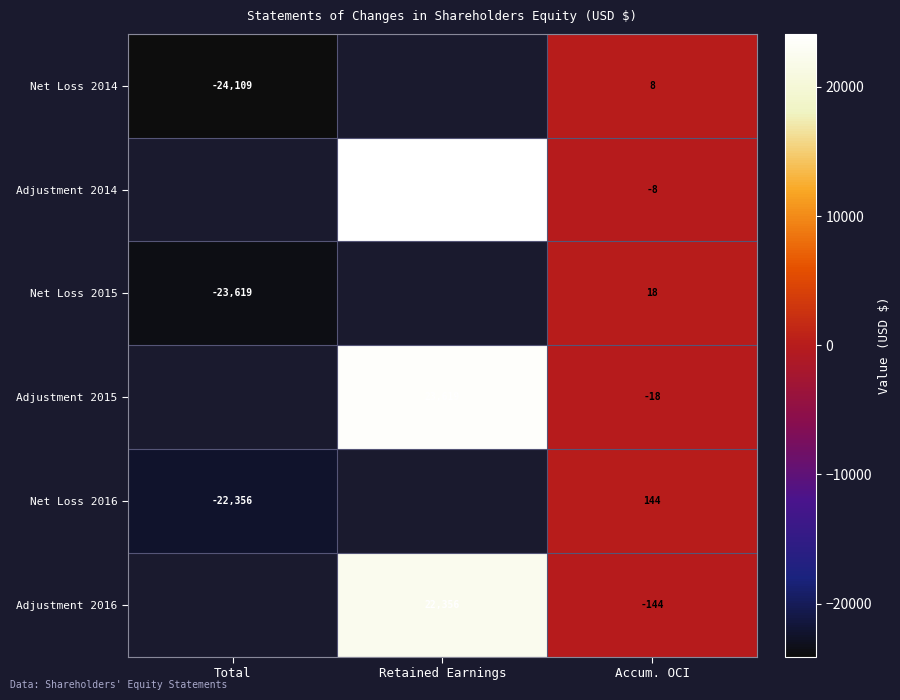

What is the spread (max minus min) of values at Accum. OCI?

288